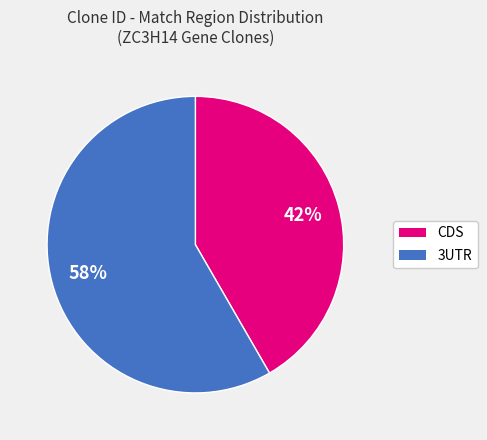

Is there a majority slice in this chart?

Yes